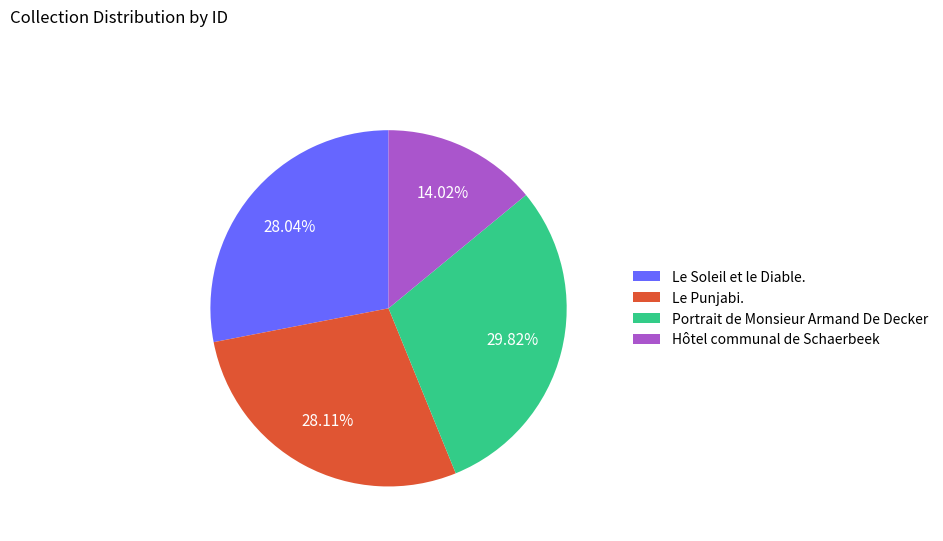

How many segments does this pie chart have?

4